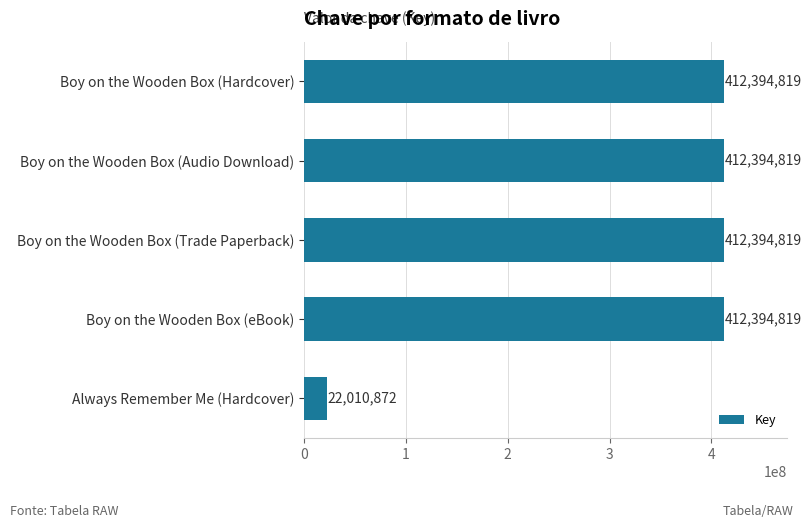

The chart shows a value of 100293599 at Boy on the Wooden Box (Hardcover). True or false?

False